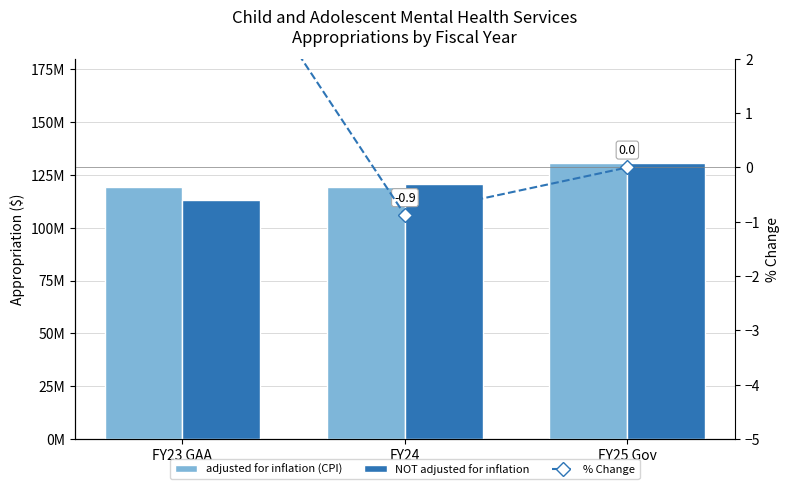

Which category has the highest value in the NOT adjusted for inflation series?

FY25 Gov